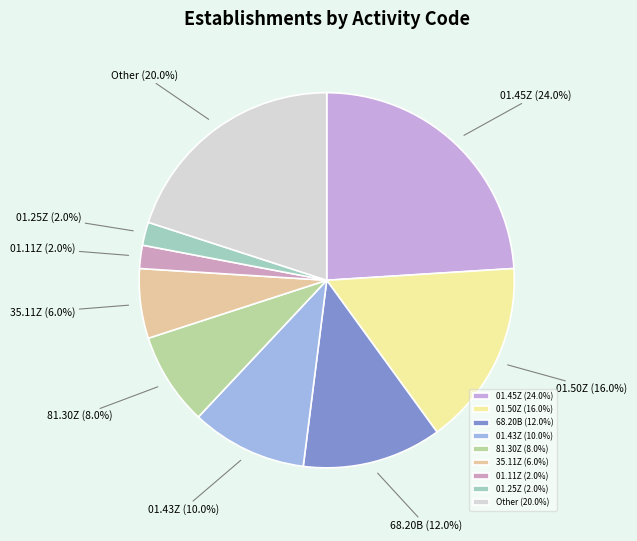

How much of the chart is everything except 01.45Z?

76.0%